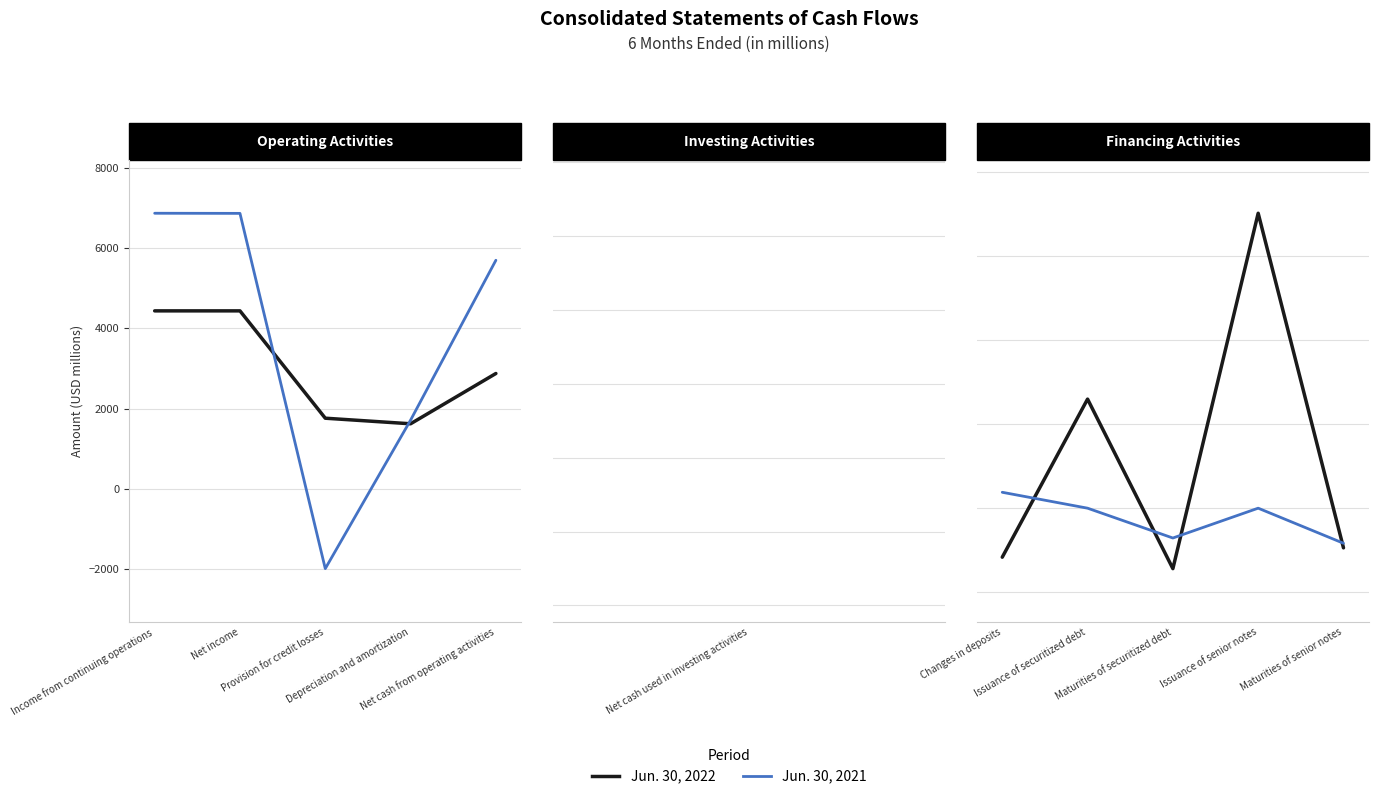

True or false: Jun. 30, 2021 and Jun. 30, 2022 intersect in this chart.

True